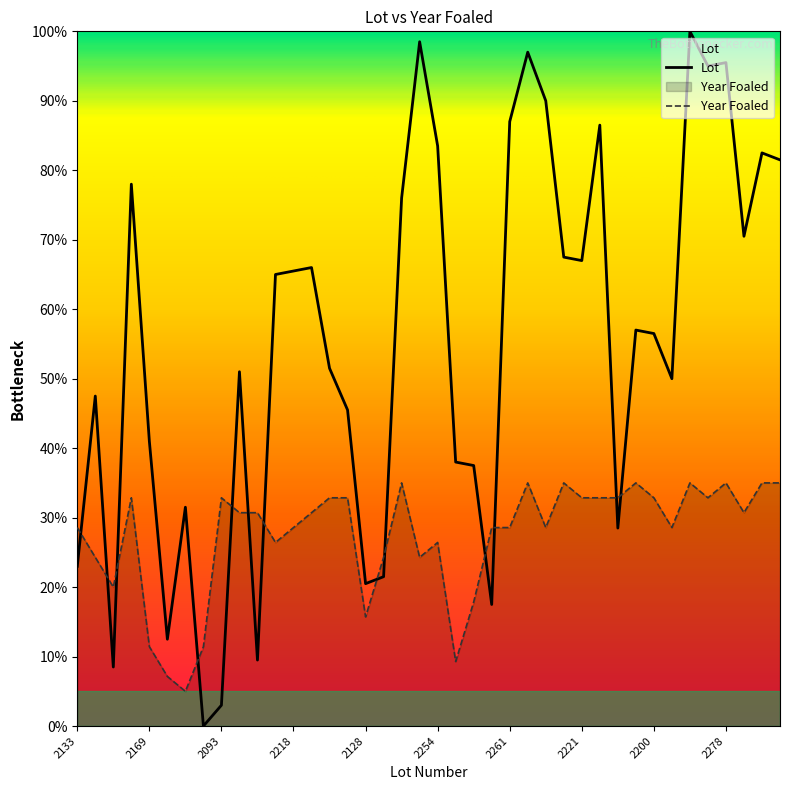

At how many categories does at least one series exceed 0?

40